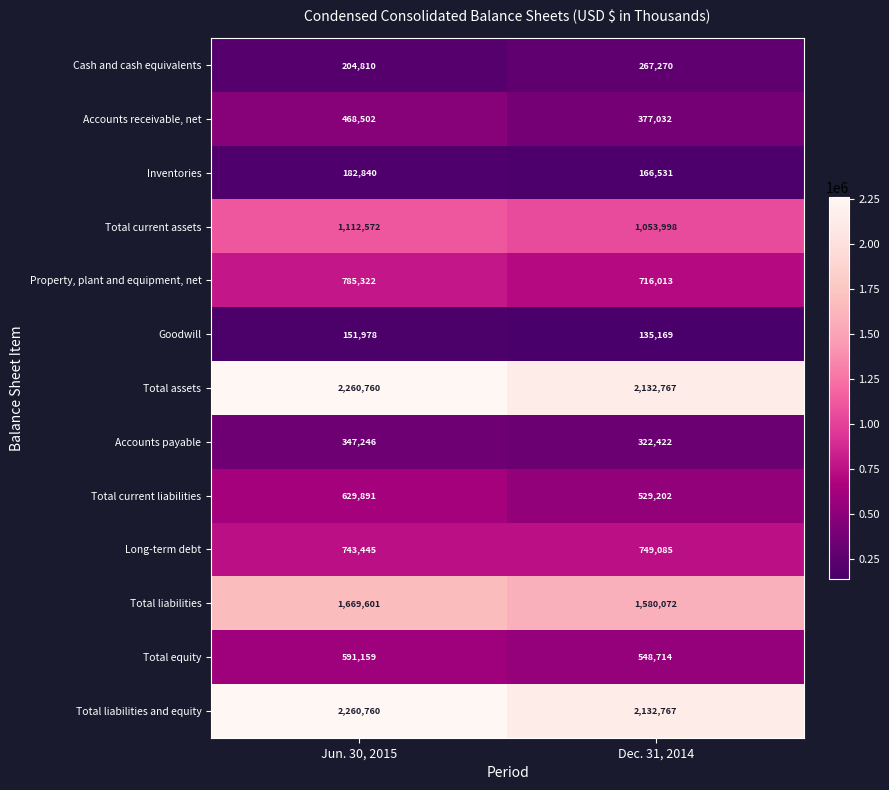

What is the average value of the Accounts payable series?

334834